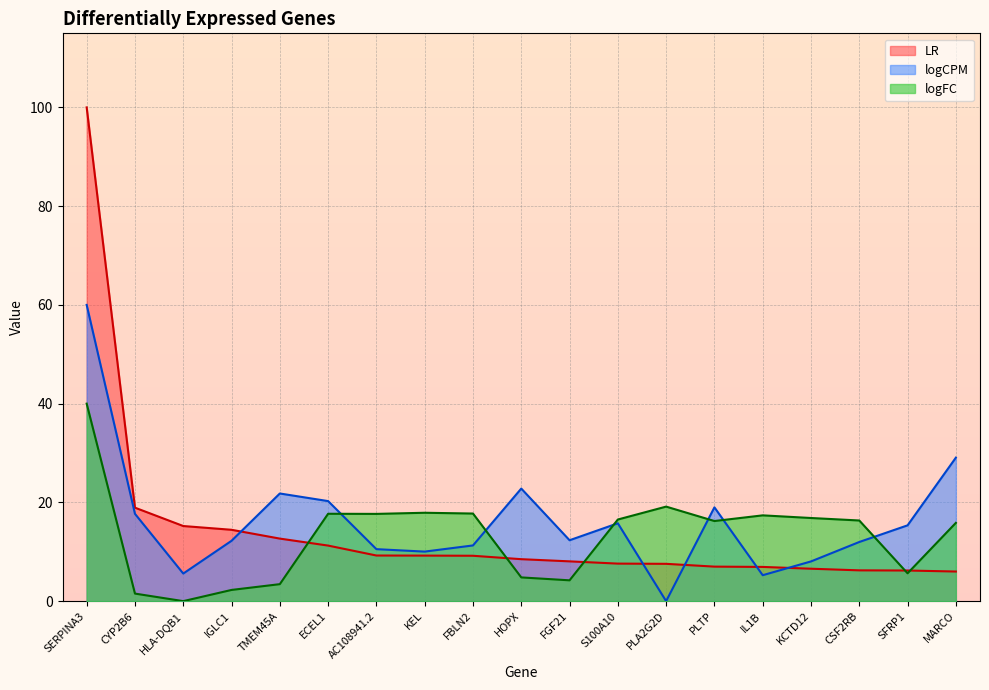

What is the spread (max minus min) of values at PLTP?

12.0